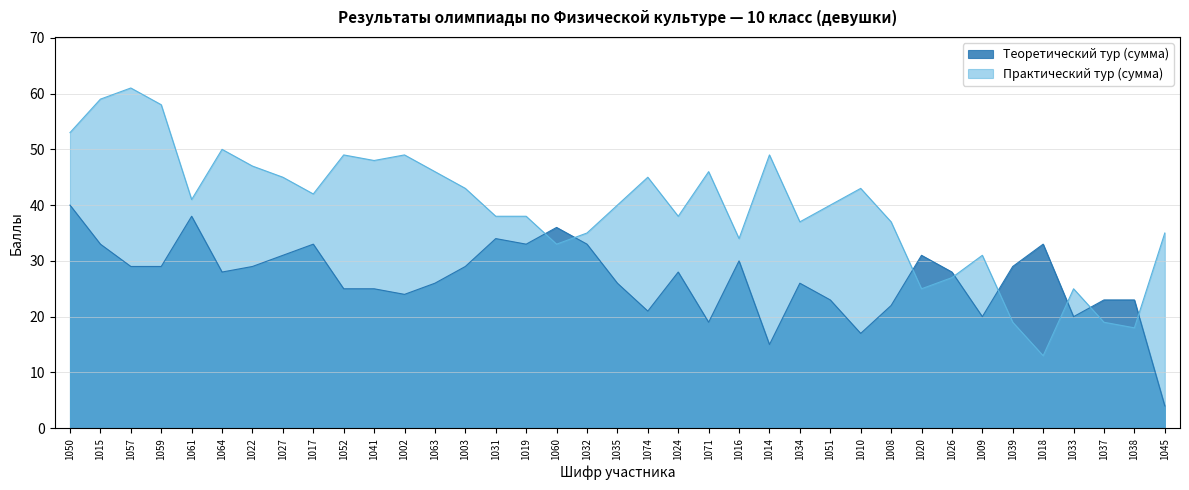

Rank the categories by Теоретический тур (сумма) value from lowest to highest.

1045, 1014, 1010, 1071, 1009, 1033, 1074, 1008, 1051, 1037, 1038, 1002, 1052, 1041, 1063, 1035, 1034, 1064, 1024, 1026, 1057, 1059, 1022, 1003, 1039, 1016, 1027, 1020, 1015, 1017, 1019, 1032, 1018, 1031, 1060, 1061, 1050